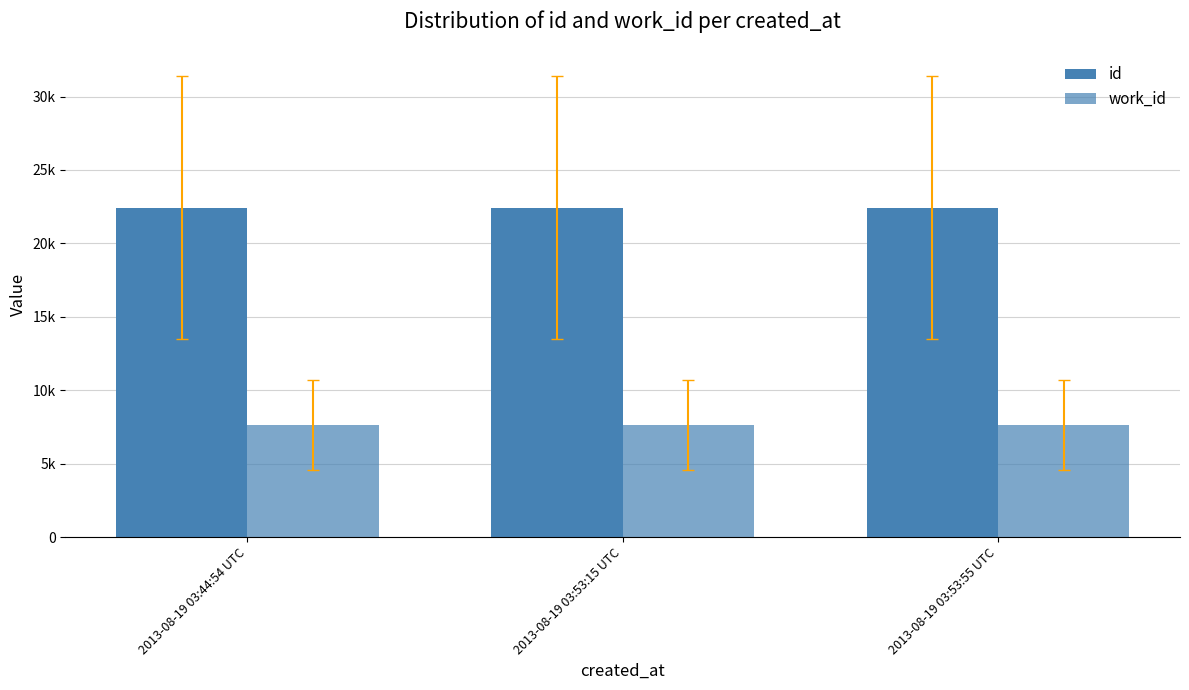

At how many categories does at least one series exceed 12018?

3